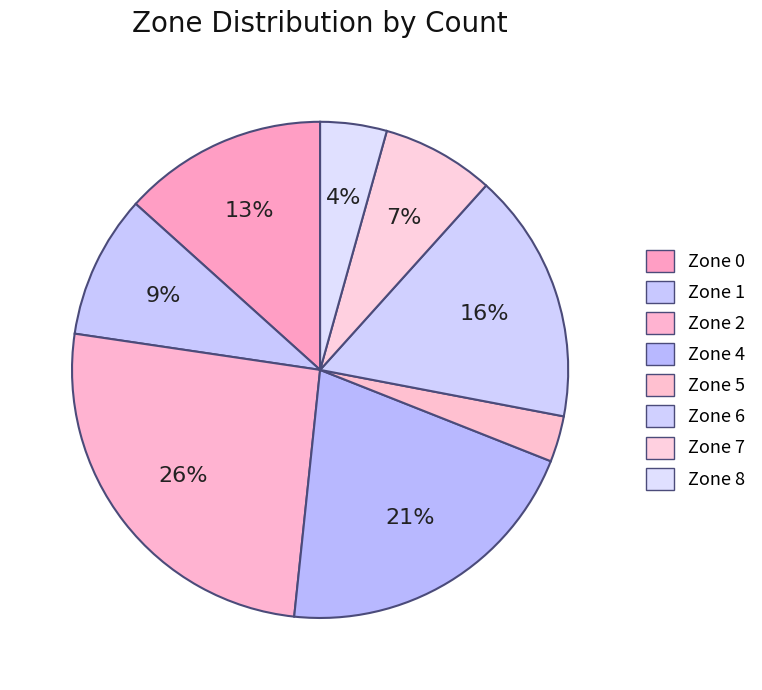

Count the number of slices in the pie.

8